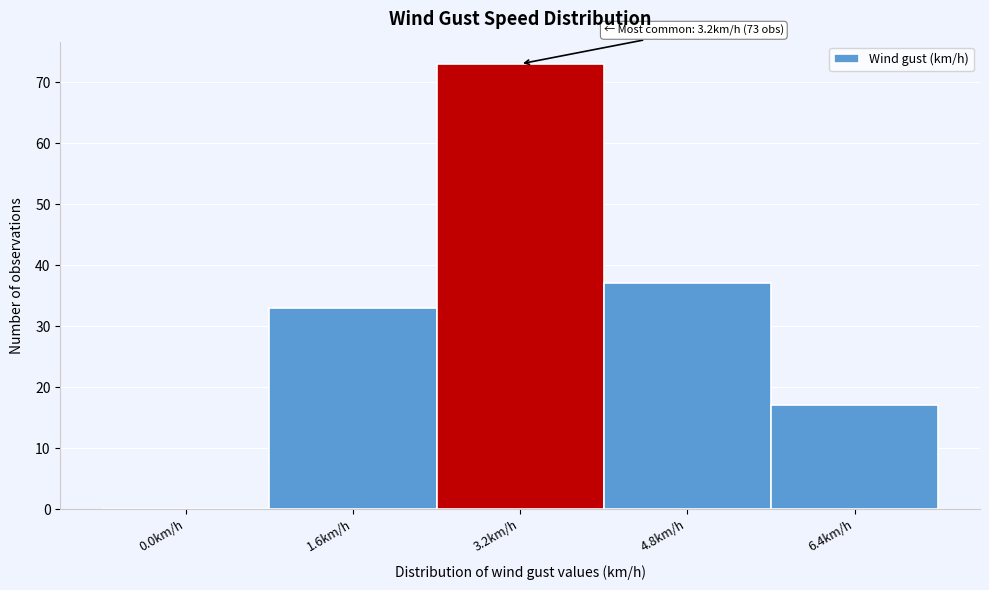

Reading left to right, transcribe all the data shown in this chart.

0.0km/h=0	1.6km/h=33	3.2km/h=73	4.8km/h=37	6.4km/h=17